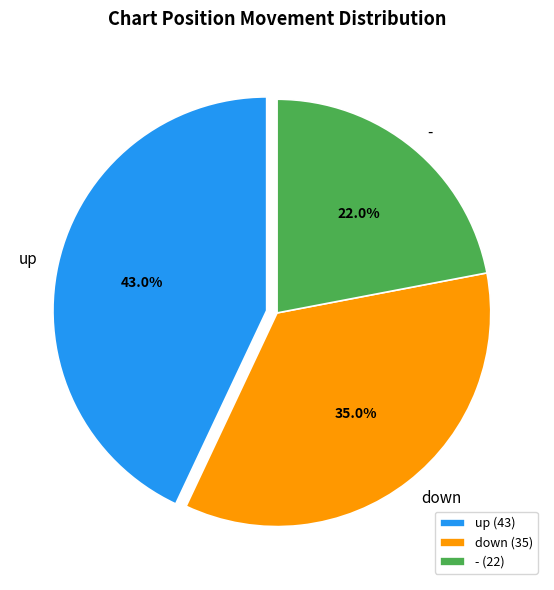

To the nearest percent, what percentage of the pie is down?

35%